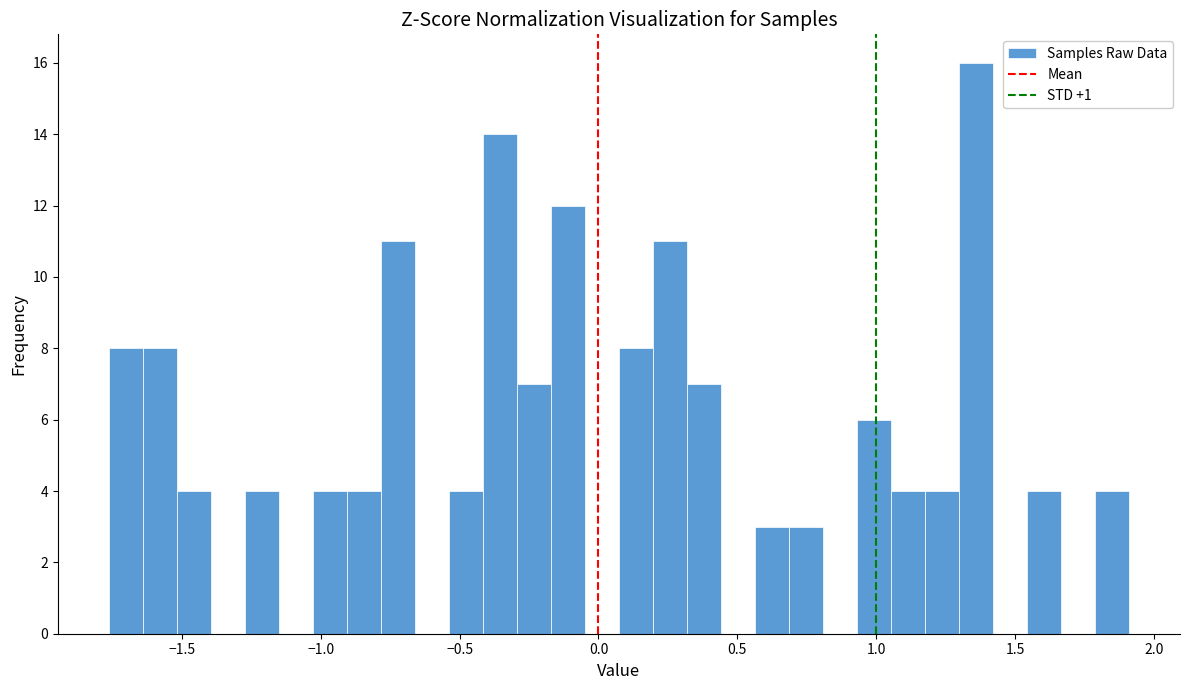

Read against the x-axis, roughly where is the centre of the tallest bar?

1.35